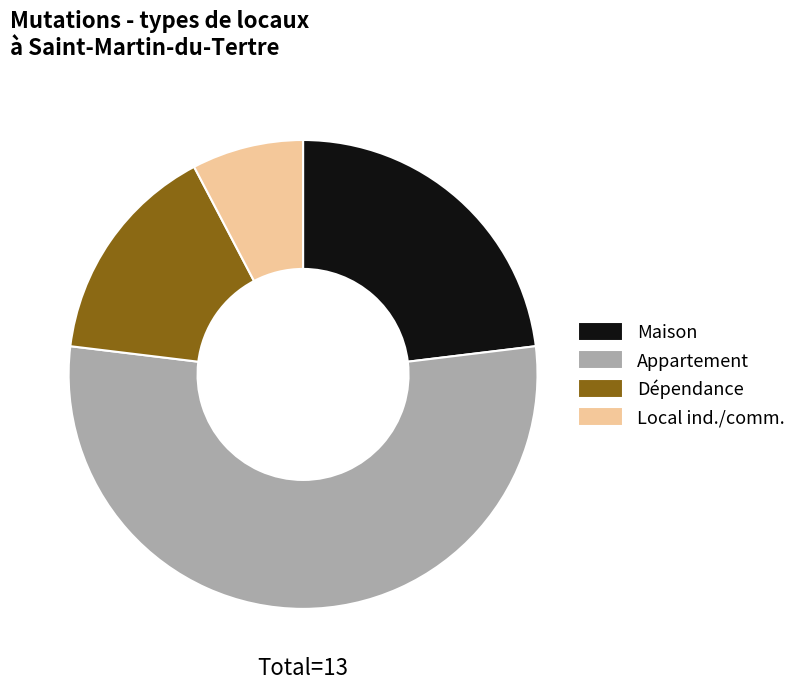

Rank the categories by value from highest to lowest.

Appartement, Maison, Dépendance, Local ind./comm.